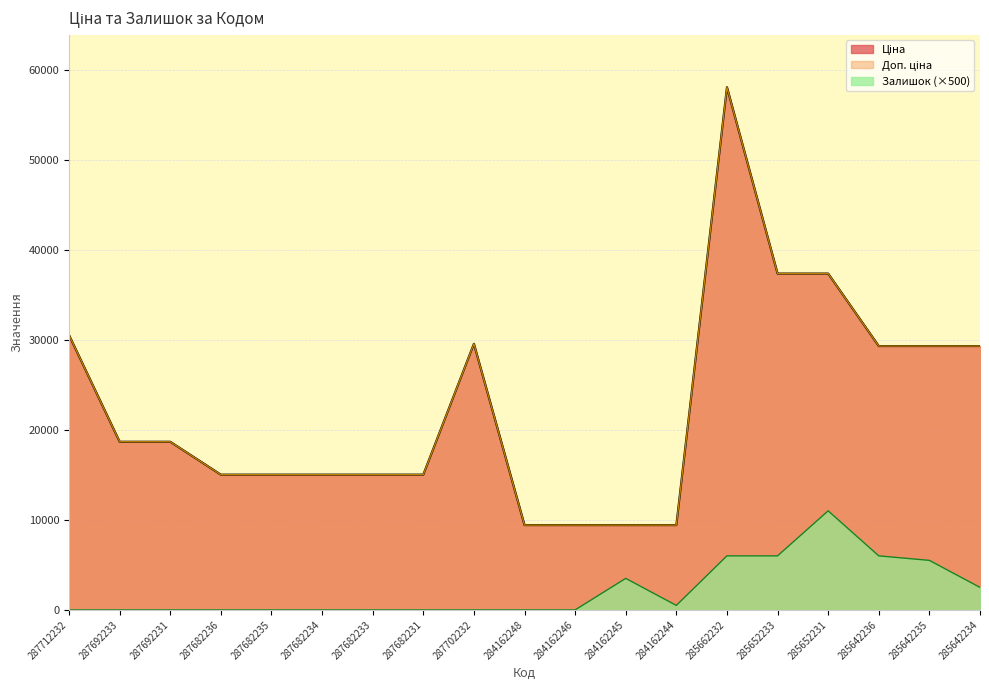

How many data points in Доп. ціна are less than 18671?

9